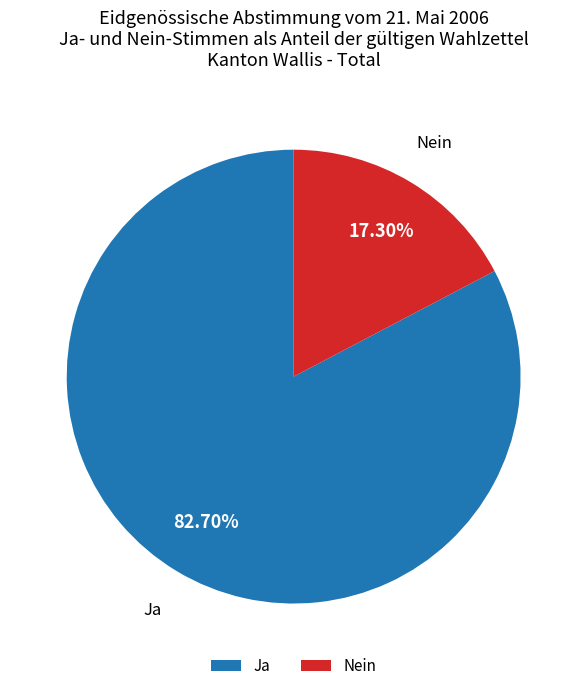

Between Nein and Ja, which is larger?

Ja